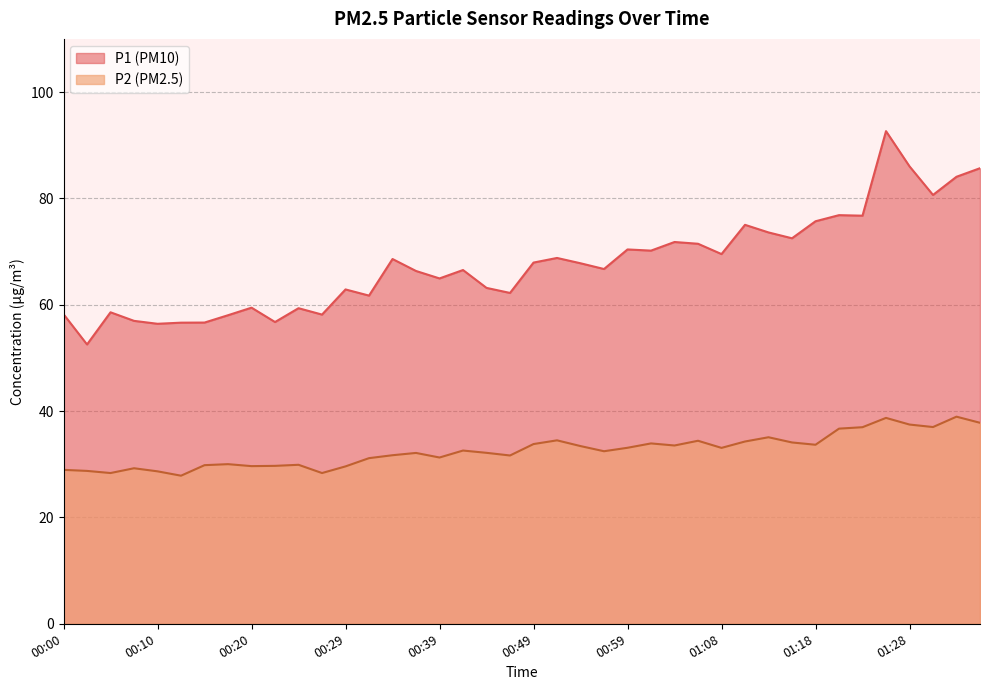

Reading left to right, what are all the values shown in this chart?

P1: 58.2	52.5	58.6	57.0	56.4	56.6	56.6	58.0	59.5	56.8	59.4	58.1	62.9	61.7	68.6	66.3	65.0	66.5	63.2	62.2	67.9	68.8	67.8	66.7	70.4	70.2	71.8	71.5	69.5	75.0	73.6	72.5	75.7	76.8	76.8	92.7	86.0	80.7	84.1	85.7
P2: 28.9	28.8	28.4	29.2	28.7	27.9	29.8	30.0	29.6	29.7	29.9	28.4	29.6	31.1	31.7	32.1	31.3	32.6	32.1	31.6	33.8	34.5	33.4	32.5	33.1	33.9	33.5	34.4	33.1	34.3	35.1	34.1	33.7	36.7	37.0	38.7	37.5	37.0	39.0	37.8